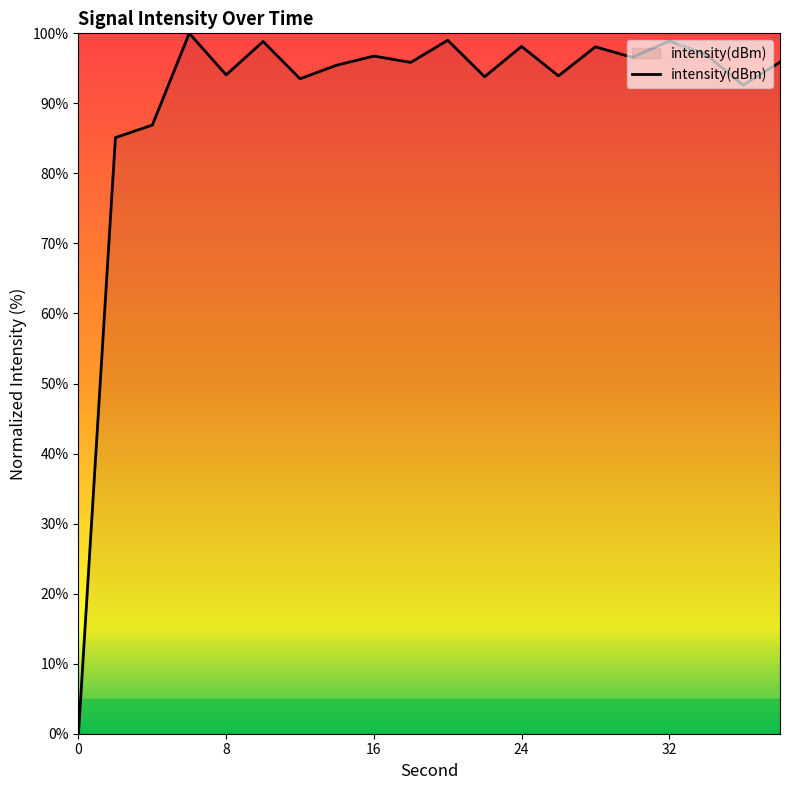

How many lines are shown in the chart?

1